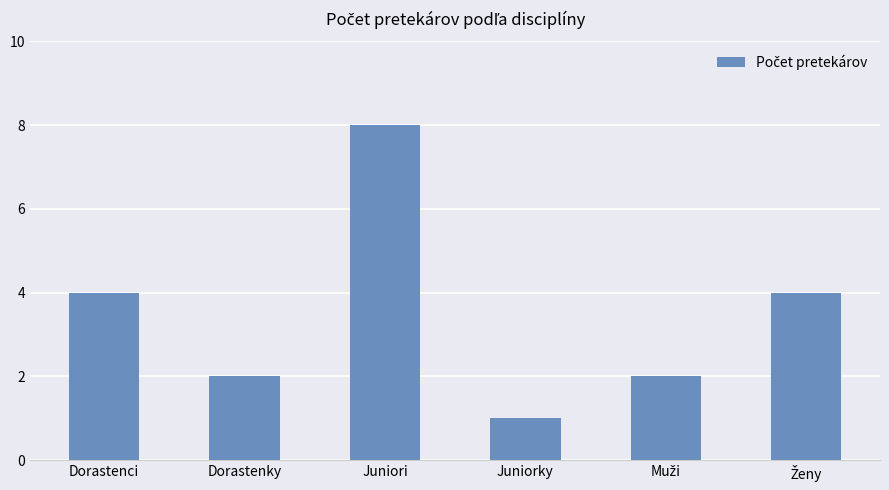

Which has a higher value, Juniori or Juniorky?

Juniori